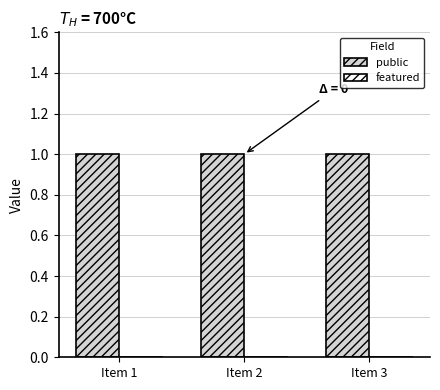

Does the chart contain stacked bars?

No